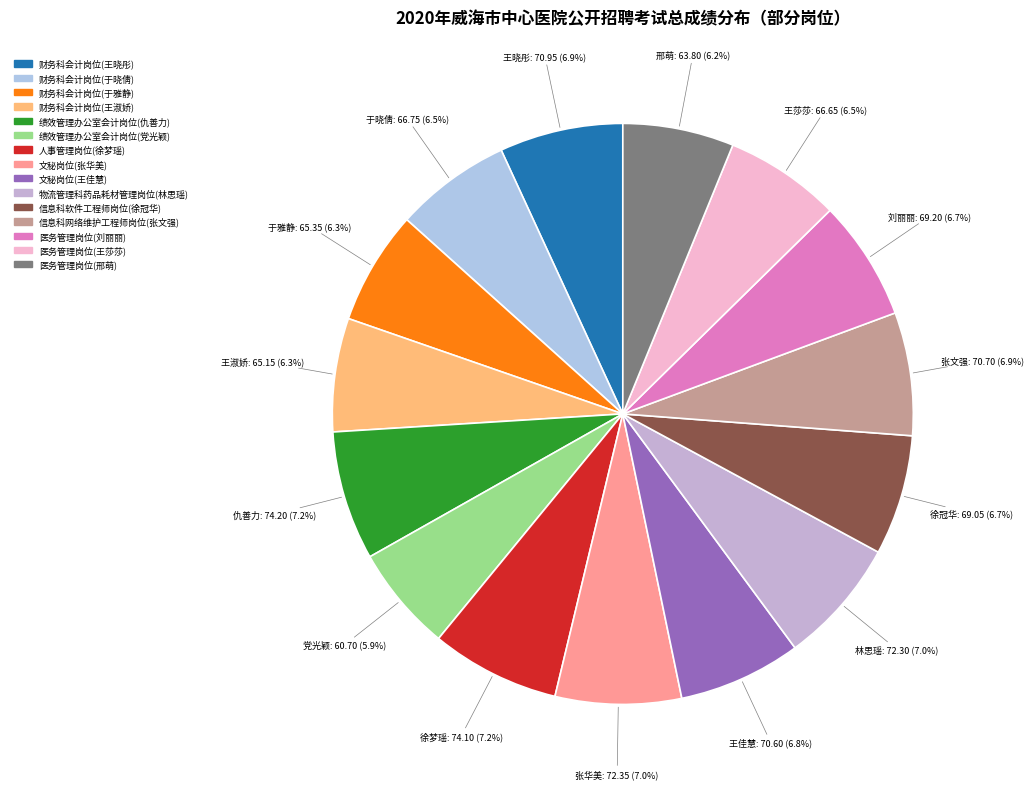

What is the ratio of the value at 财务科会计岗位(于雅静) to the value at 财务科会计岗位(王淑娇)?

1.0